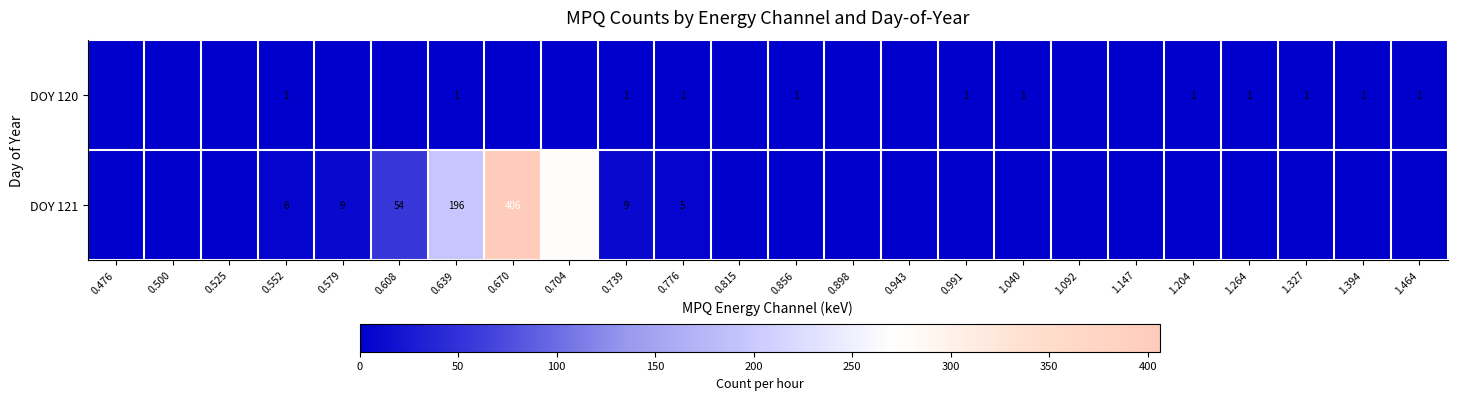

Which category has the highest value across all series?

0.670